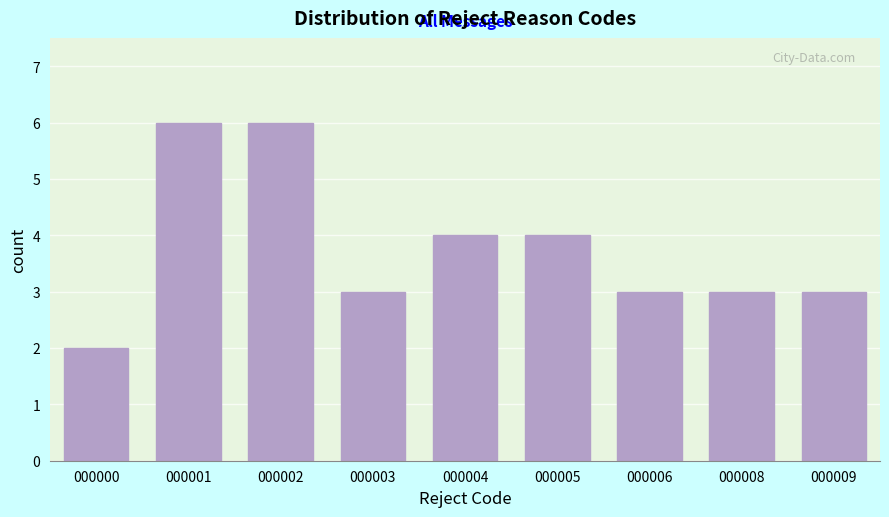

Reading left to right, what are all the values shown in this chart?

2	6	6	3	4	4	3	3	3